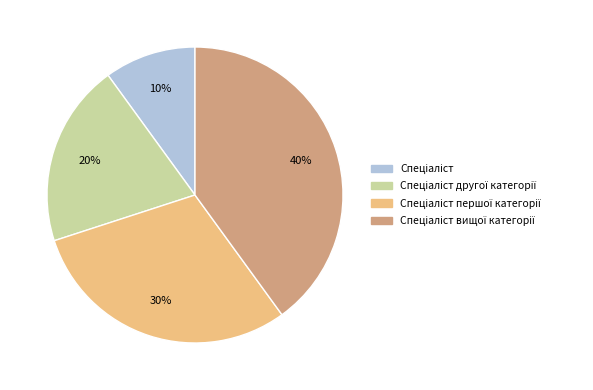

To the nearest percent, what is the difference between the largest and smallest slice percentages?

30%